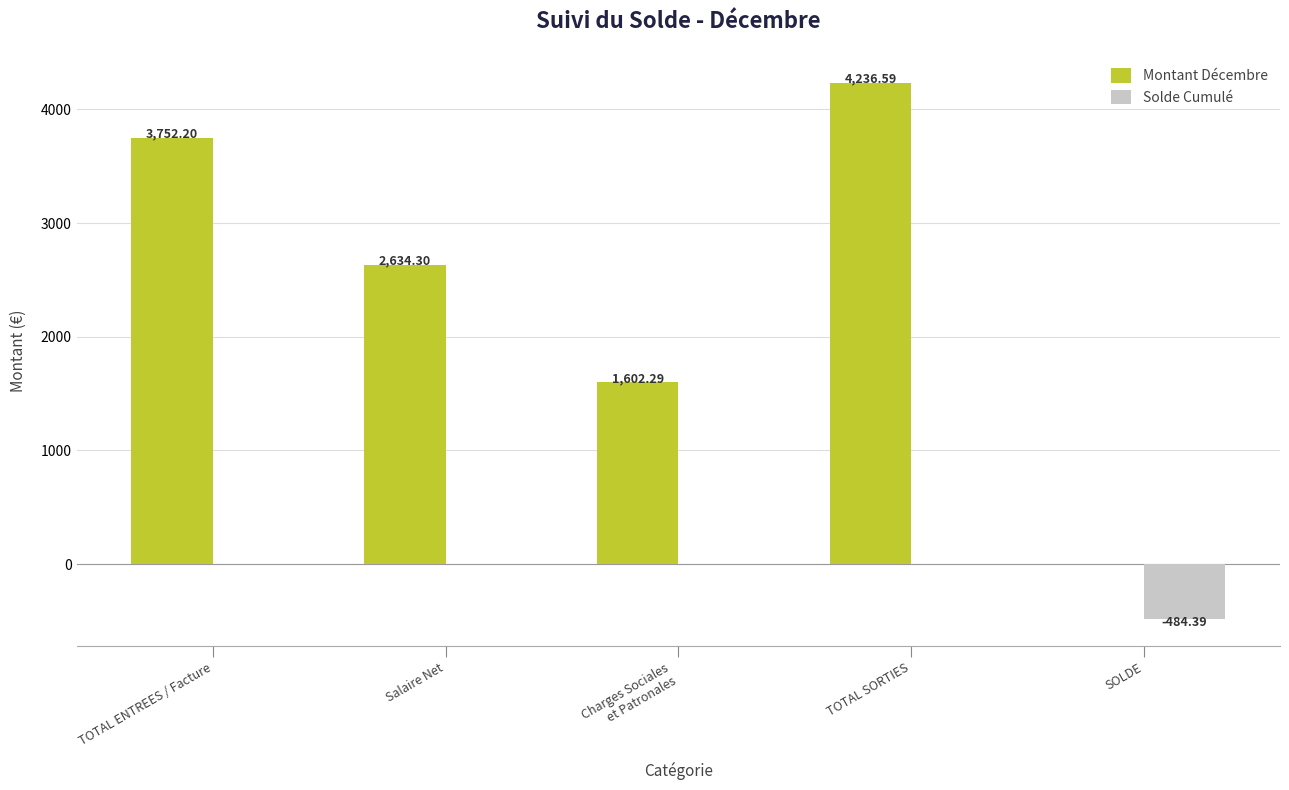

True or false: Montant Décembre has a value of 2912.5 at TOTAL SORTIES.

False